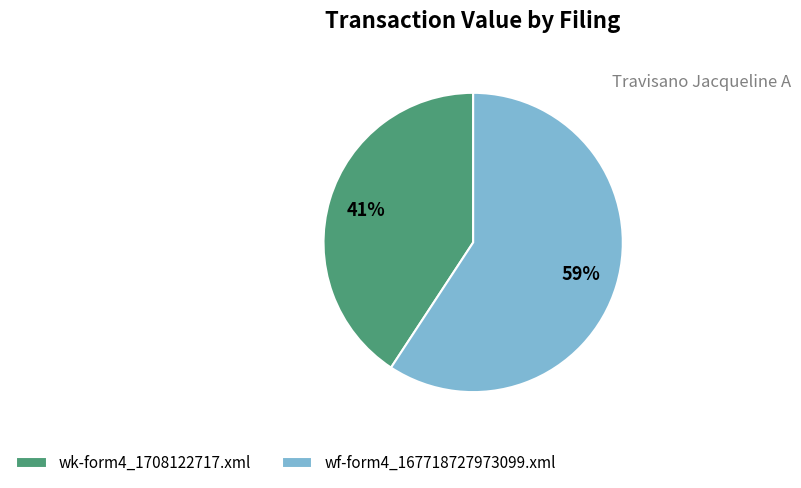

Which slice is the largest?

wf-form4_167718727973099.xml